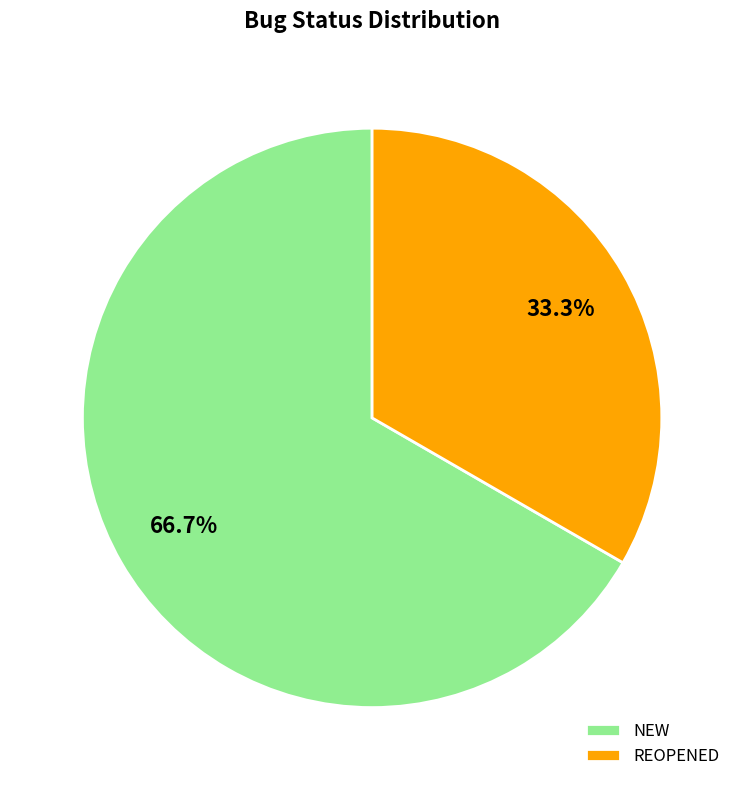

Which category has the biggest portion of the pie?

NEW